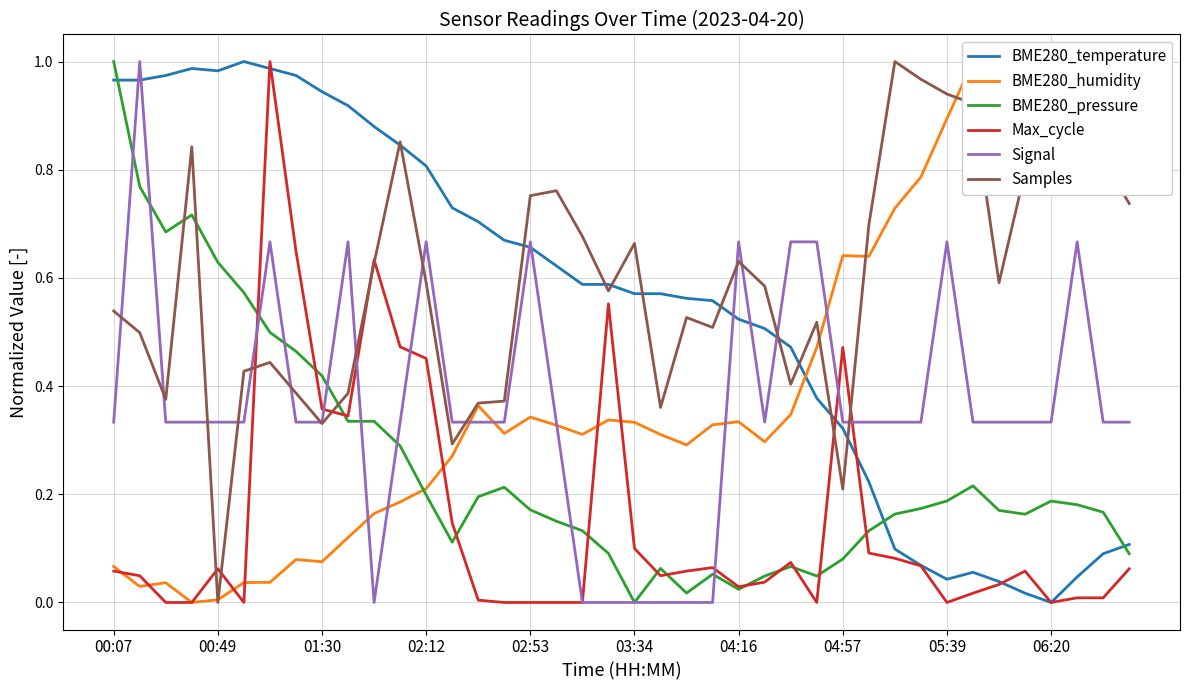

What is the difference between the highest and lowest values at 31?

0.9